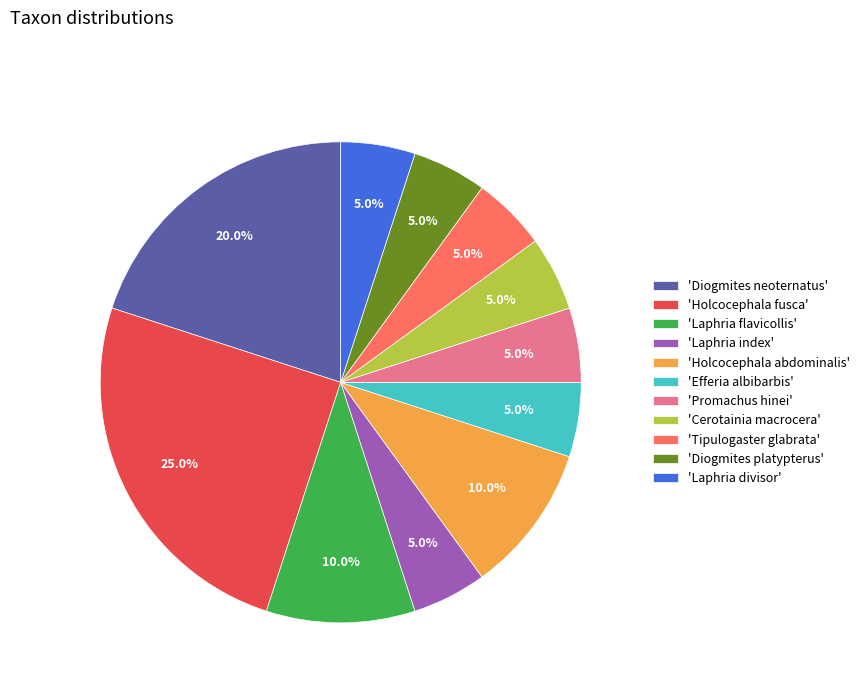

Count the number of slices in the pie.

11